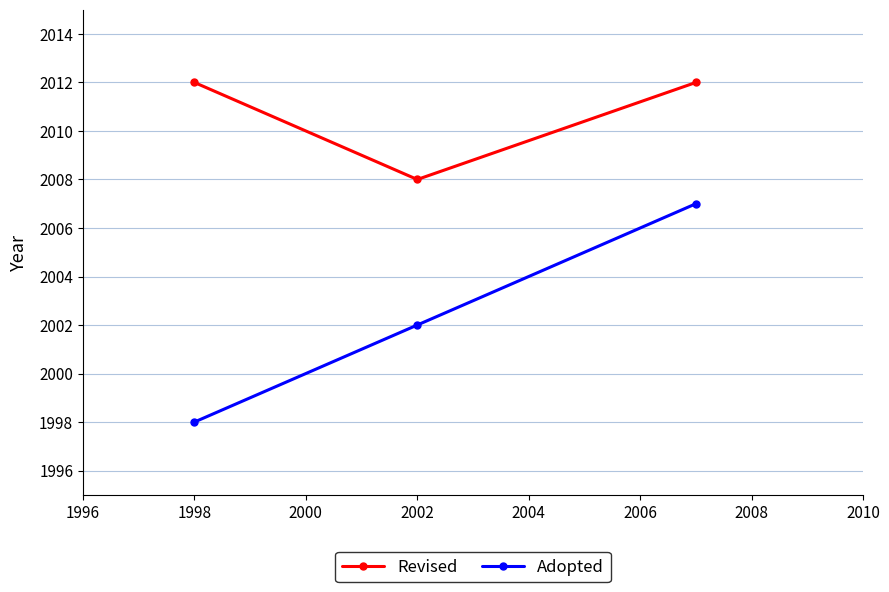

At how many categories does at least one series exceed 2004?

3